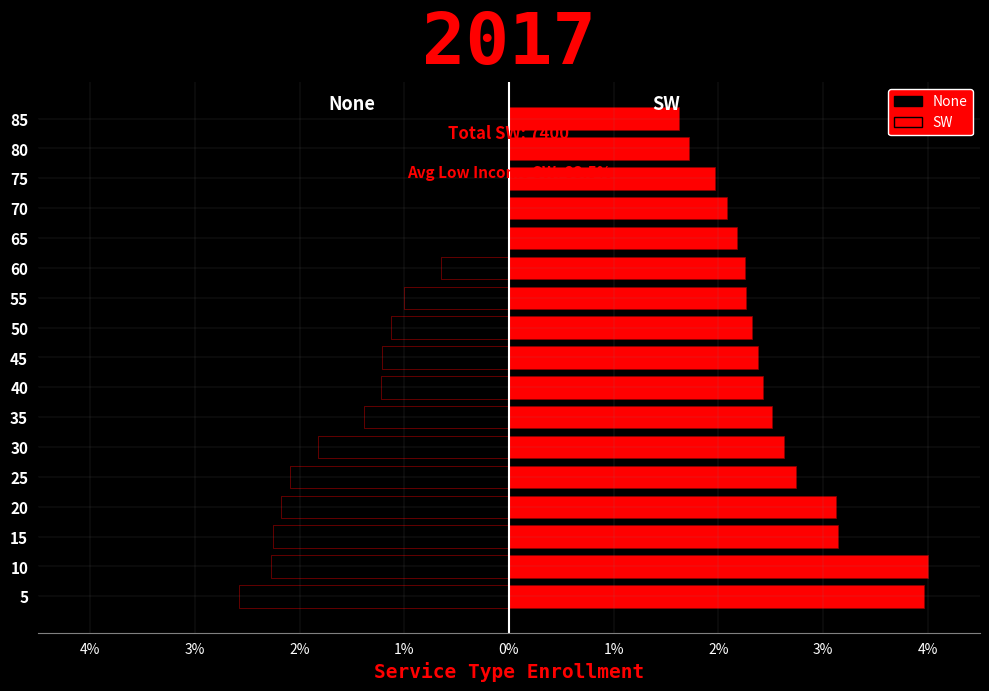

How many distinct data groups are displayed?

2